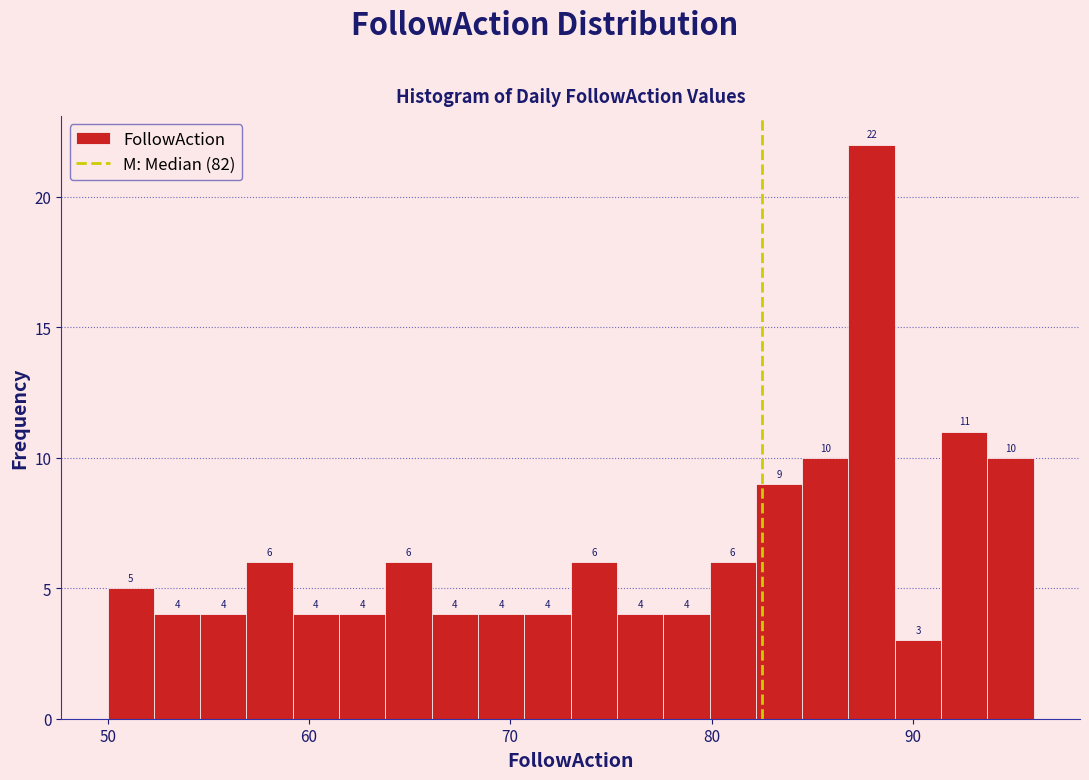

Read against the x-axis, roughly where is the centre of the tallest bar?

88